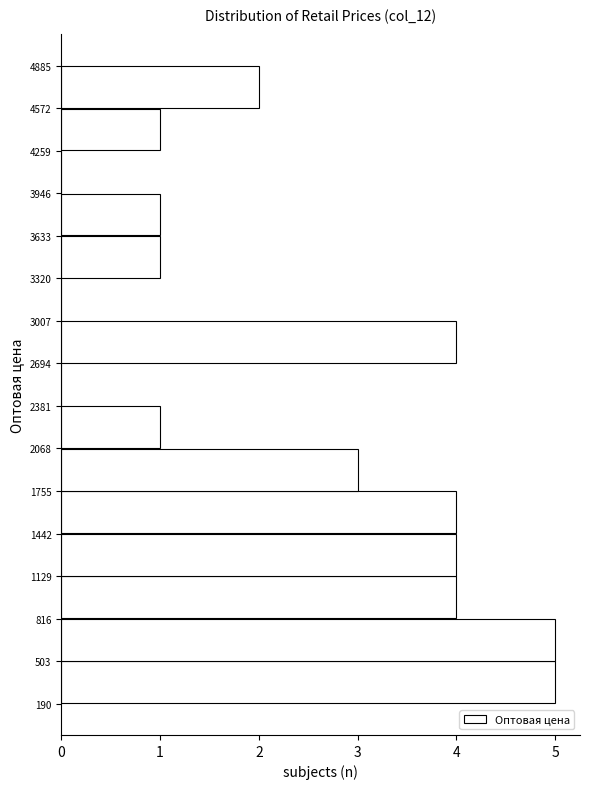

What is the length of the bar covering 2068 to 2381 on the y-axis? The values are not printed on the chart, so give them approximately, as read against the axis.

1